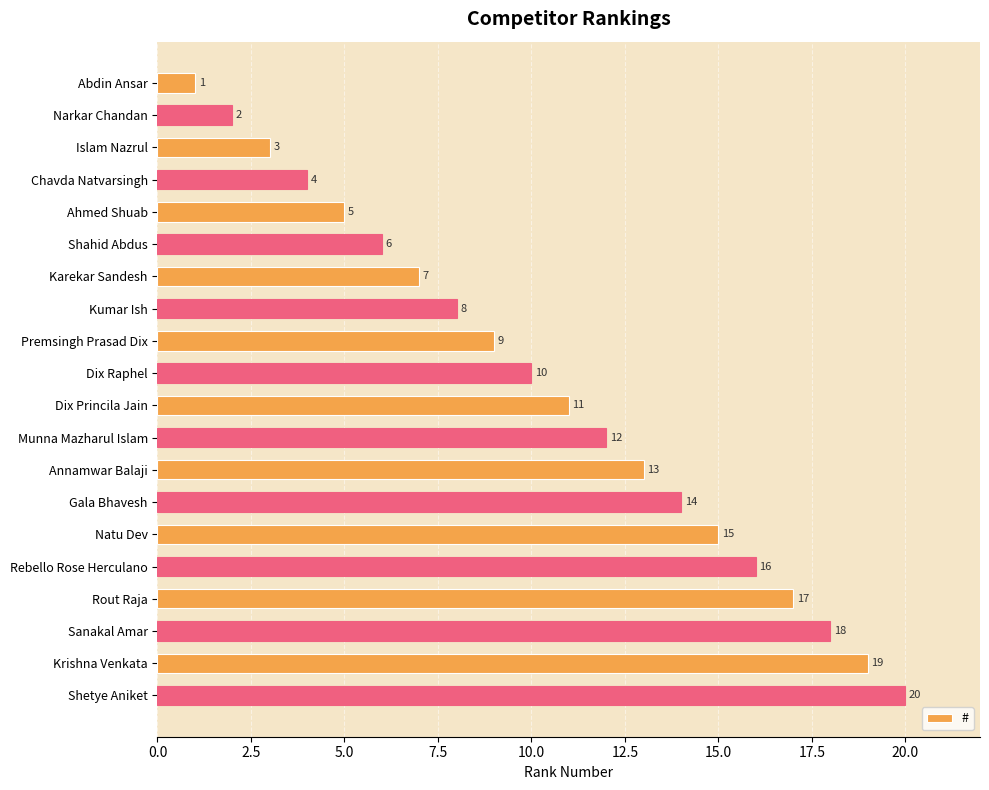

Are the bars grouped side by side (vs. stacked)?

No